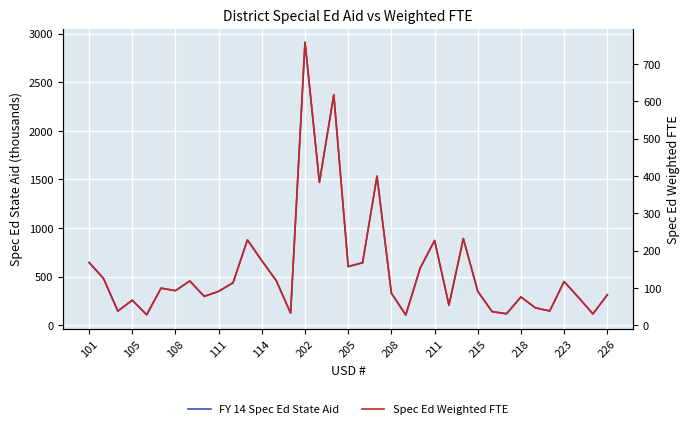

Does the chart display data point markers on the line(s)?

No